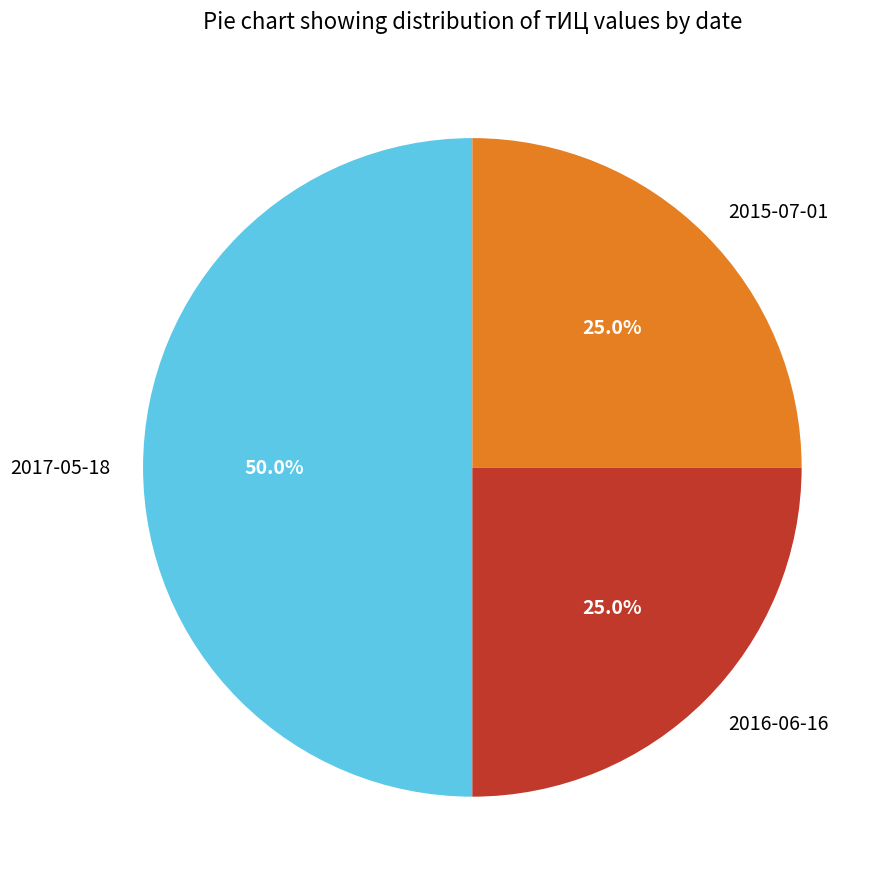

To the nearest percent, what percentage of the pie is 2015-07-01?

25%